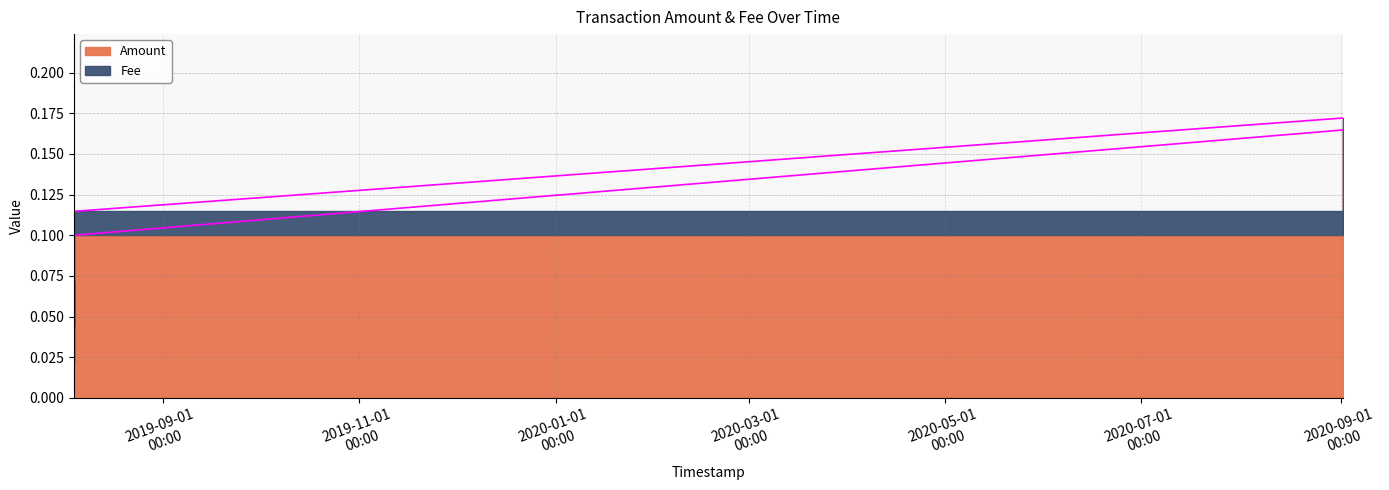

True or false: Amount and Fee intersect in this chart.

False